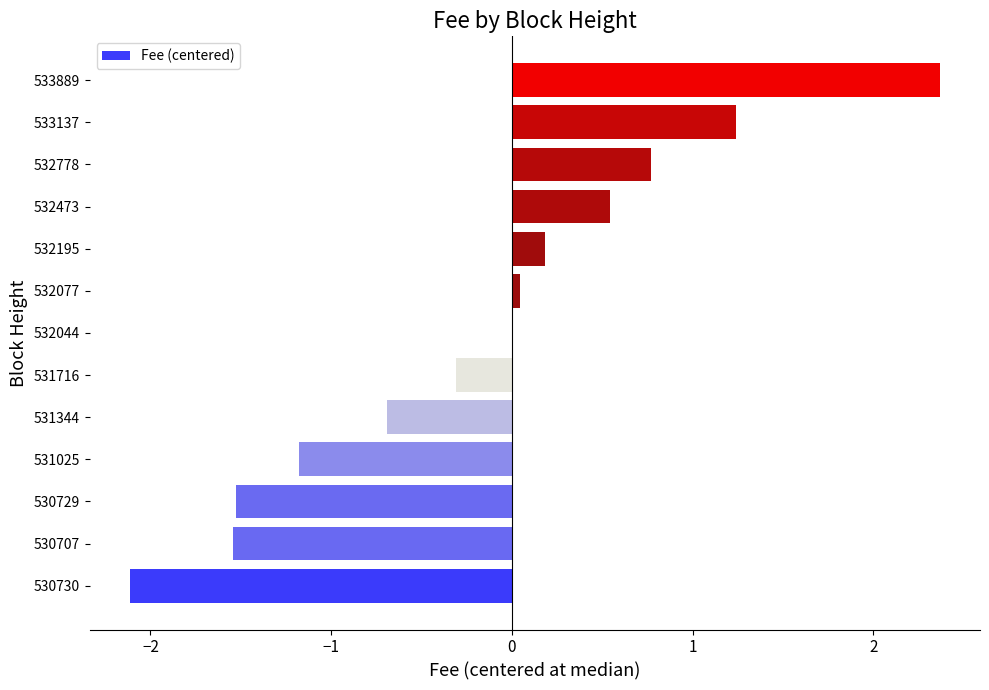

What is the maximum value shown in the chart?

2.4